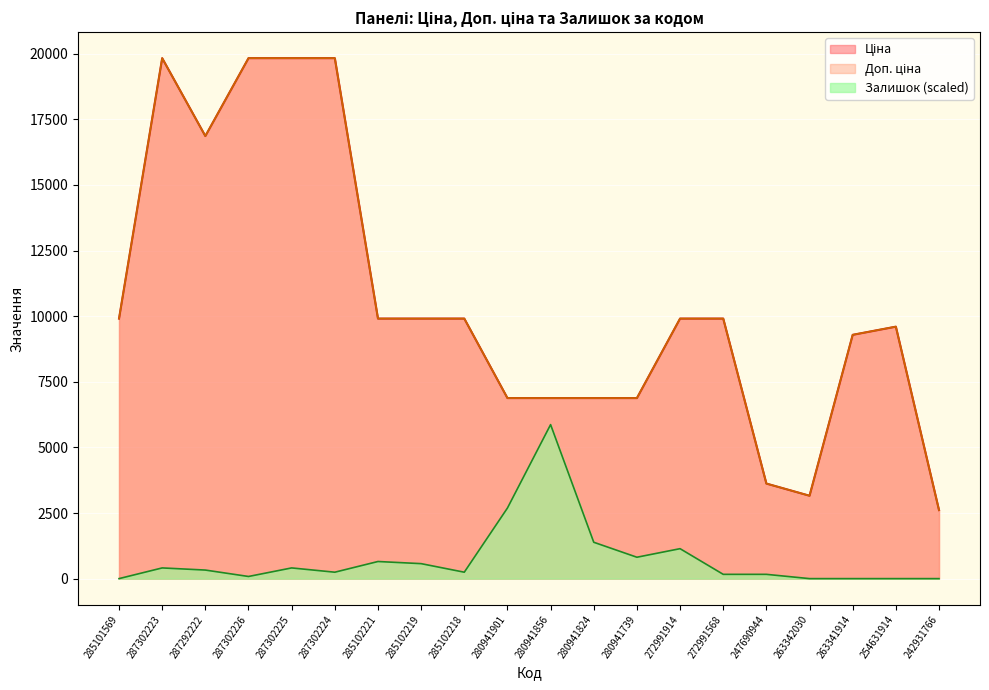

True or false: Доп. ціна and Залишок cross at least once.

False